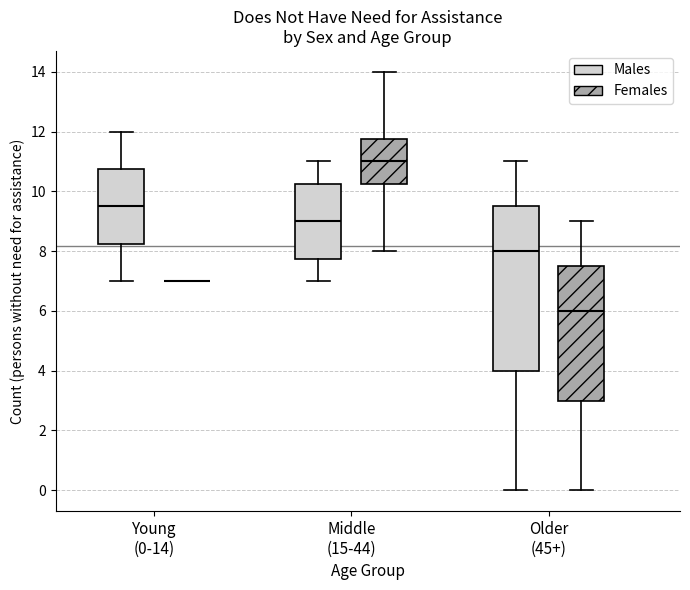

Reading left to right, read every box against the y-axis: the position of its median line, the range the box covers, and the ends of its whiskers. The values are not printed on the chart, so give them approximately, as read against the axis.

Young (0-14) (Males): median 9.6, box 8.2 to 10.8, whiskers 7.0 to 12.0
Young (0-14) (Females): box collapsed to a line at 7.0, whiskers 7.0 to 7.0
Middle (15-44) (Males): median 9.0, box 7.8 to 10.2, whiskers 7.0 to 11.0
Middle (15-44) (Females): median 11.0, box 10.2 to 11.8, whiskers 8.0 to 14.0
Older (45+) (Males): median 8.0, box 4.0 to 9.6, whiskers 0.0 to 11.0
Older (45+) (Females): median 6.0, box 3.0 to 7.6, whiskers 0.0 to 9.0